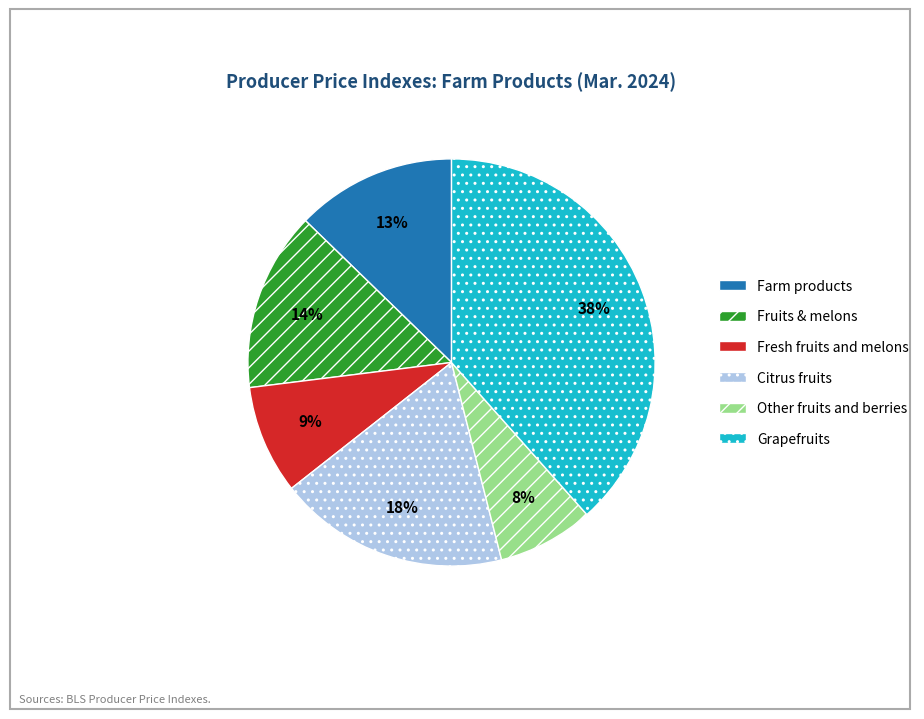

Between Other fruits and berries and Citrus fruits, which is larger?

Citrus fruits